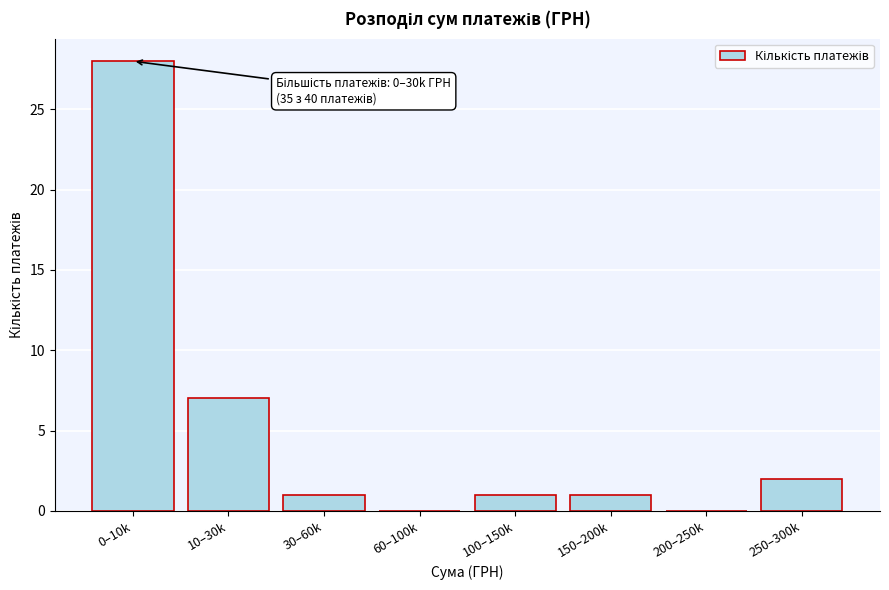

Reading left to right, what are all the values shown in this chart?

0–10k=28	10–30k=7	30–60k=1	60–100k=0	100–150k=1	150–200k=1	200–250k=0	250–300k=2